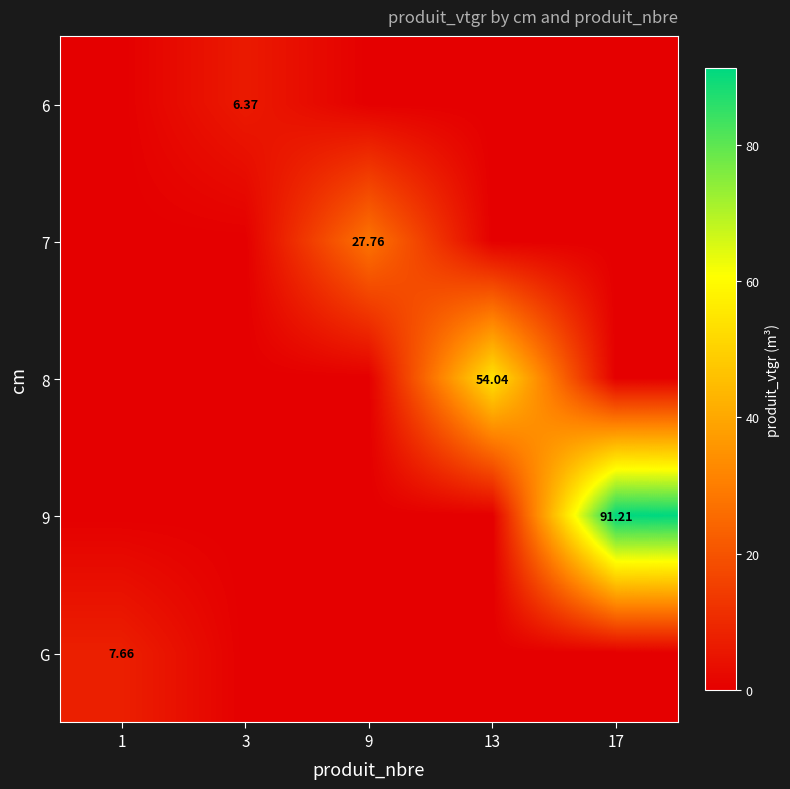

At which label does 6 reach its minimum?

1